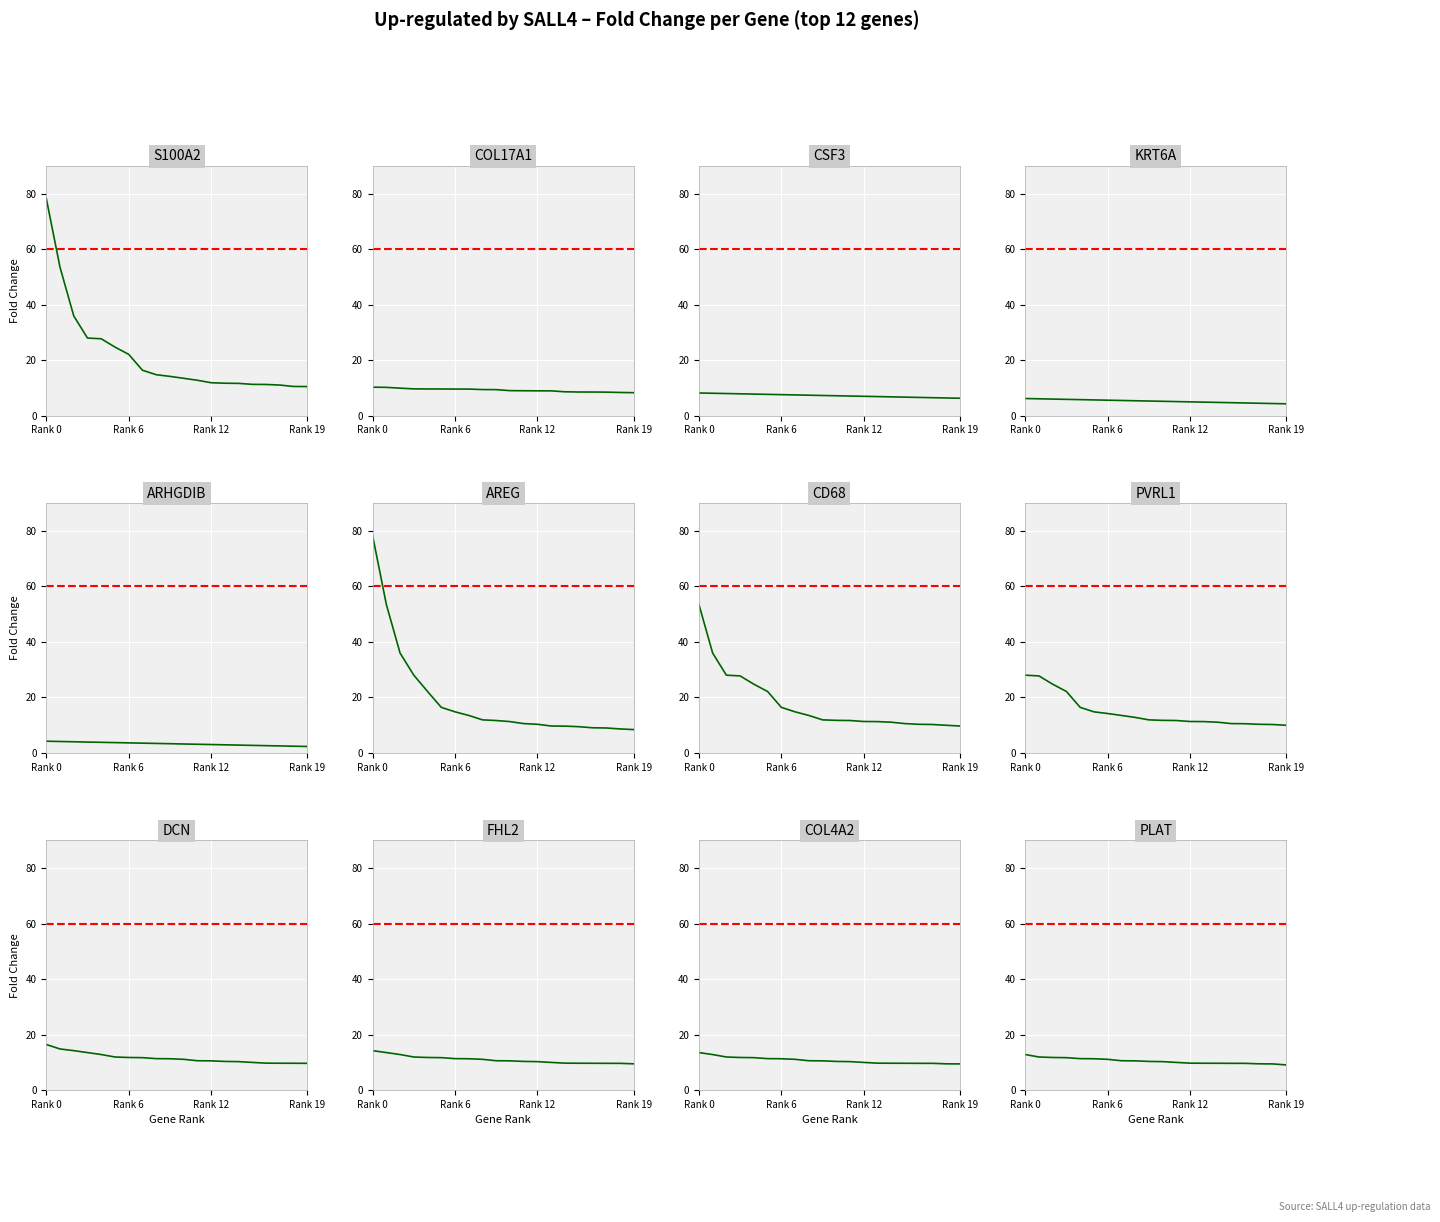

The fold_change_log series shows 16.4 at 4. True or false?

False